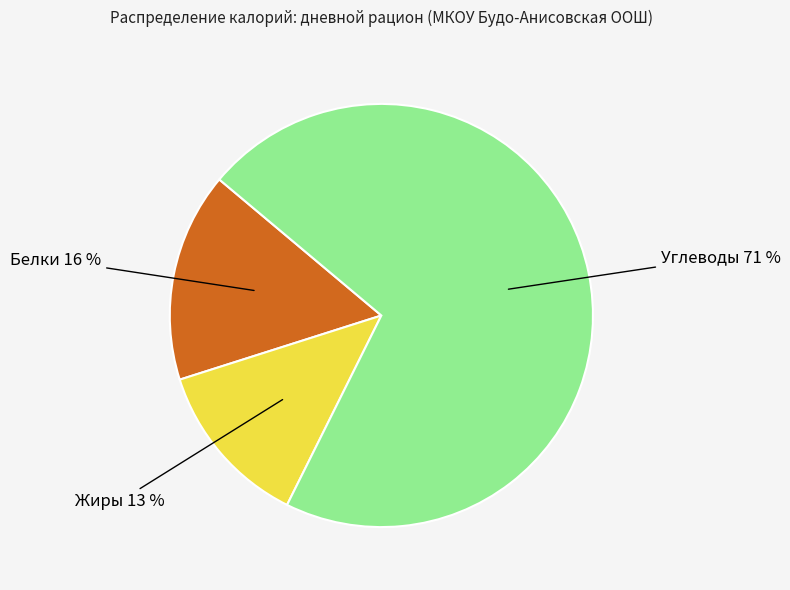

To the nearest percent, what is the average slice percentage?

33%